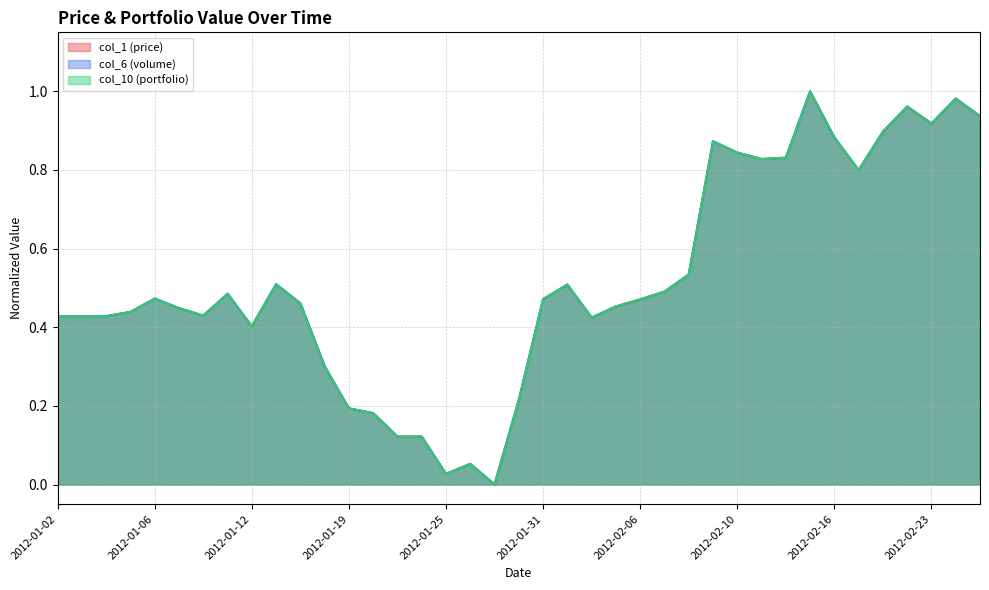

How many interior local valleys does the col_6 (volume) series have?

8